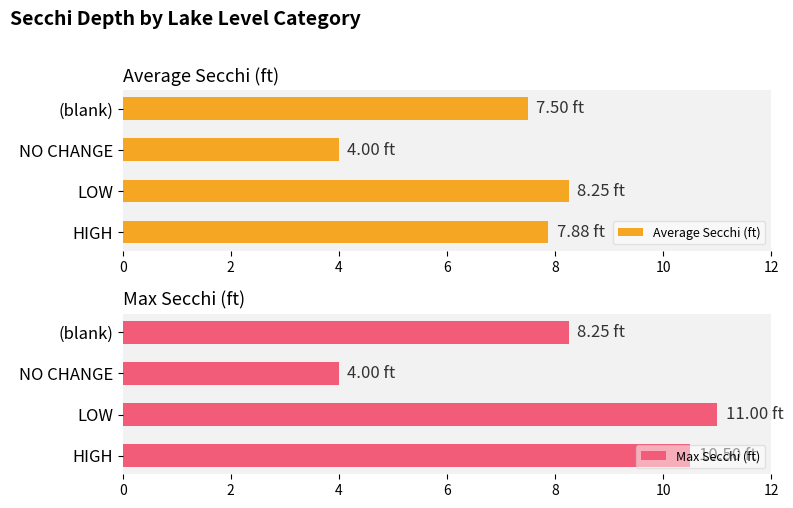

The value of Average Secchi (ft) at NO CHANGE is 2.1. True or false?

False